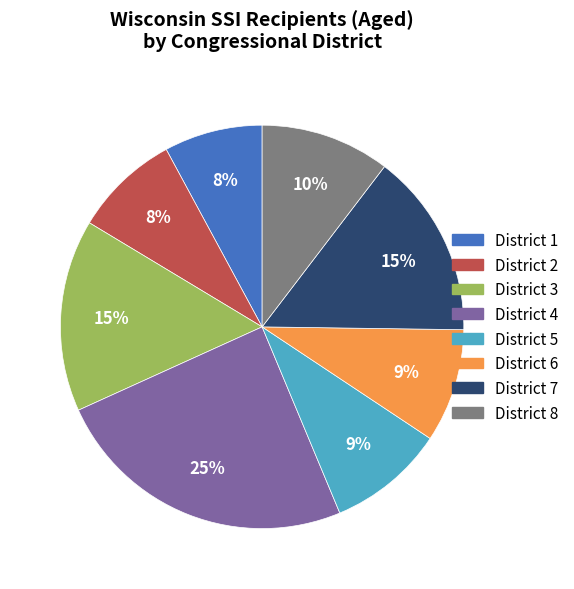

Does any single category account for the majority?

No